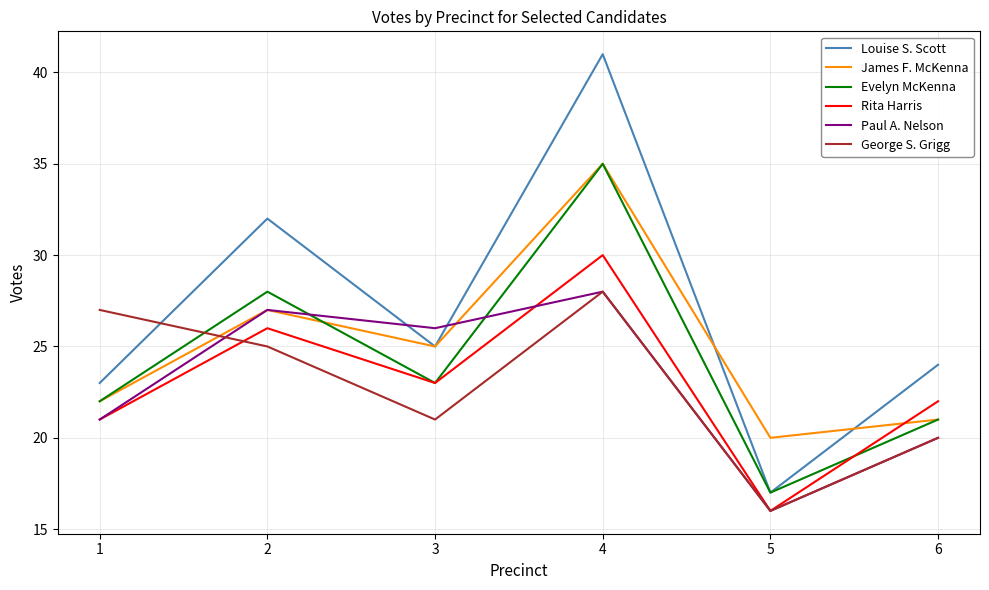

How many lines are shown in the chart?

6